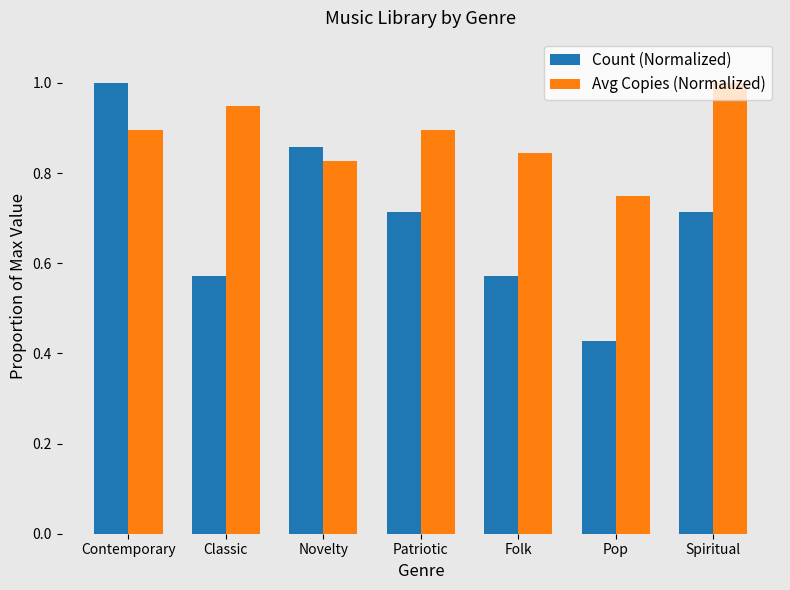

Rank the series at Folk from highest to lowest value.

Avg Copies (Normalized), Count (Normalized)